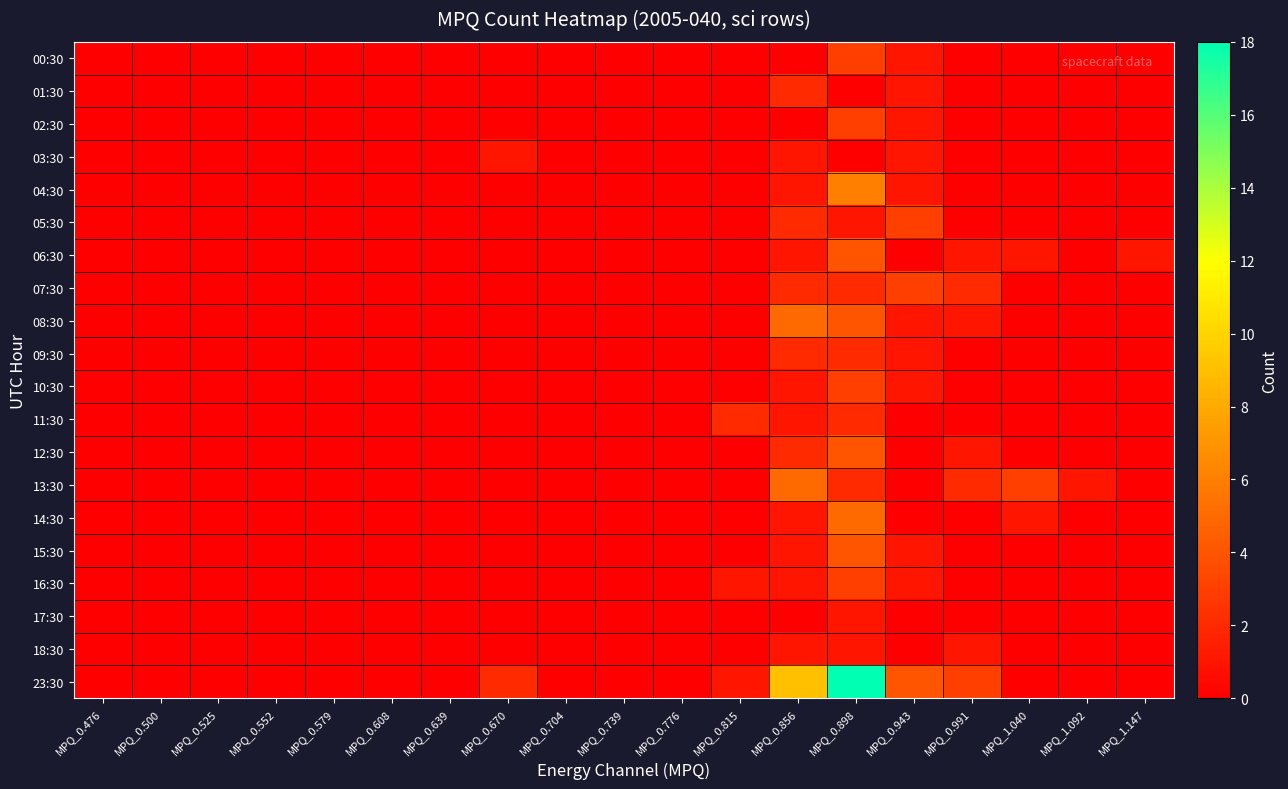

Reading left to right, list all the values displayed in this chart.

00:30: MPQ_0.476=0	MPQ_0.500=0	MPQ_0.525=0	MPQ_0.552=0	MPQ_0.579=0	MPQ_0.608=0	MPQ_0.639=0	MPQ_0.670=0	MPQ_0.704=0	MPQ_0.739=0	MPQ_0.776=0	MPQ_0.815=0	MPQ_0.856=0	MPQ_0.898=3	MPQ_0.943=1	MPQ_0.991=0	MPQ_1.040=0	MPQ_1.092=0	MPQ_1.147=0
01:30: MPQ_0.476=0	MPQ_0.500=0	MPQ_0.525=0	MPQ_0.552=0	MPQ_0.579=0	MPQ_0.608=0	MPQ_0.639=0	MPQ_0.670=0	MPQ_0.704=0	MPQ_0.739=0	MPQ_0.776=0	MPQ_0.815=0	MPQ_0.856=2	MPQ_0.898=0	MPQ_0.943=1	MPQ_0.991=0	MPQ_1.040=0	MPQ_1.092=0	MPQ_1.147=0
02:30: MPQ_0.476=0	MPQ_0.500=0	MPQ_0.525=0	MPQ_0.552=0	MPQ_0.579=0	MPQ_0.608=0	MPQ_0.639=0	MPQ_0.670=0	MPQ_0.704=0	MPQ_0.739=0	MPQ_0.776=0	MPQ_0.815=0	MPQ_0.856=0	MPQ_0.898=3	MPQ_0.943=1	MPQ_0.991=0	MPQ_1.040=0	MPQ_1.092=0	MPQ_1.147=0
03:30: MPQ_0.476=0	MPQ_0.500=0	MPQ_0.525=0	MPQ_0.552=0	MPQ_0.579=0	MPQ_0.608=0	MPQ_0.639=0	MPQ_0.670=1	MPQ_0.704=0	MPQ_0.739=0	MPQ_0.776=0	MPQ_0.815=0	MPQ_0.856=1	MPQ_0.898=0	MPQ_0.943=1	MPQ_0.991=0	MPQ_1.040=0	MPQ_1.092=0	MPQ_1.147=0
04:30: MPQ_0.476=0	MPQ_0.500=0	MPQ_0.525=0	MPQ_0.552=0	MPQ_0.579=0	MPQ_0.608=0	MPQ_0.639=0	MPQ_0.670=0	MPQ_0.704=0	MPQ_0.739=0	MPQ_0.776=0	MPQ_0.815=0	MPQ_0.856=1	MPQ_0.898=6	MPQ_0.943=1	MPQ_0.991=0	MPQ_1.040=0	MPQ_1.092=0	MPQ_1.147=0
05:30: MPQ_0.476=0	MPQ_0.500=0	MPQ_0.525=0	MPQ_0.552=0	MPQ_0.579=0	MPQ_0.608=0	MPQ_0.639=0	MPQ_0.670=0	MPQ_0.704=0	MPQ_0.739=0	MPQ_0.776=0	MPQ_0.815=0	MPQ_0.856=2	MPQ_0.898=1	MPQ_0.943=3	MPQ_0.991=0	MPQ_1.040=0	MPQ_1.092=0	MPQ_1.147=0
06:30: MPQ_0.476=0	MPQ_0.500=0	MPQ_0.525=0	MPQ_0.552=0	MPQ_0.579=0	MPQ_0.608=0	MPQ_0.639=0	MPQ_0.670=0	MPQ_0.704=0	MPQ_0.739=0	MPQ_0.776=0	MPQ_0.815=0	MPQ_0.856=1	MPQ_0.898=4	MPQ_0.943=0	MPQ_0.991=1	MPQ_1.040=1	MPQ_1.092=0	MPQ_1.147=1
07:30: MPQ_0.476=0	MPQ_0.500=0	MPQ_0.525=0	MPQ_0.552=0	MPQ_0.579=0	MPQ_0.608=0	MPQ_0.639=0	MPQ_0.670=0	MPQ_0.704=0	MPQ_0.739=0	MPQ_0.776=0	MPQ_0.815=0	MPQ_0.856=2	MPQ_0.898=2	MPQ_0.943=3	MPQ_0.991=2	MPQ_1.040=0	MPQ_1.092=0	MPQ_1.147=0
08:30: MPQ_0.476=0	MPQ_0.500=0	MPQ_0.525=0	MPQ_0.552=0	MPQ_0.579=0	MPQ_0.608=0	MPQ_0.639=0	MPQ_0.670=0	MPQ_0.704=0	MPQ_0.739=0	MPQ_0.776=0	MPQ_0.815=0	MPQ_0.856=5	MPQ_0.898=4	MPQ_0.943=1	MPQ_0.991=1	MPQ_1.040=0	MPQ_1.092=0	MPQ_1.147=0
09:30: MPQ_0.476=0	MPQ_0.500=0	MPQ_0.525=0	MPQ_0.552=0	MPQ_0.579=0	MPQ_0.608=0	MPQ_0.639=0	MPQ_0.670=0	MPQ_0.704=0	MPQ_0.739=0	MPQ_0.776=0	MPQ_0.815=0	MPQ_0.856=2	MPQ_0.898=2	MPQ_0.943=1	MPQ_0.991=0	MPQ_1.040=0	MPQ_1.092=0	MPQ_1.147=0
10:30: MPQ_0.476=0	MPQ_0.500=0	MPQ_0.525=0	MPQ_0.552=0	MPQ_0.579=0	MPQ_0.608=0	MPQ_0.639=0	MPQ_0.670=0	MPQ_0.704=0	MPQ_0.739=0	MPQ_0.776=0	MPQ_0.815=0	MPQ_0.856=1	MPQ_0.898=3	MPQ_0.943=1	MPQ_0.991=0	MPQ_1.040=0	MPQ_1.092=0	MPQ_1.147=0
11:30: MPQ_0.476=0	MPQ_0.500=0	MPQ_0.525=0	MPQ_0.552=0	MPQ_0.579=0	MPQ_0.608=0	MPQ_0.639=0	MPQ_0.670=0	MPQ_0.704=0	MPQ_0.739=0	MPQ_0.776=0	MPQ_0.815=2	MPQ_0.856=1	MPQ_0.898=2	MPQ_0.943=0	MPQ_0.991=0	MPQ_1.040=0	MPQ_1.092=0	MPQ_1.147=0
12:30: MPQ_0.476=0	MPQ_0.500=0	MPQ_0.525=0	MPQ_0.552=0	MPQ_0.579=0	MPQ_0.608=0	MPQ_0.639=0	MPQ_0.670=0	MPQ_0.704=0	MPQ_0.739=0	MPQ_0.776=0	MPQ_0.815=0	MPQ_0.856=2	MPQ_0.898=4	MPQ_0.943=0	MPQ_0.991=1	MPQ_1.040=0	MPQ_1.092=0	MPQ_1.147=0
13:30: MPQ_0.476=0	MPQ_0.500=0	MPQ_0.525=0	MPQ_0.552=0	MPQ_0.579=0	MPQ_0.608=0	MPQ_0.639=0	MPQ_0.670=0	MPQ_0.704=0	MPQ_0.739=0	MPQ_0.776=0	MPQ_0.815=0	MPQ_0.856=5	MPQ_0.898=2	MPQ_0.943=0	MPQ_0.991=2	MPQ_1.040=3	MPQ_1.092=1	MPQ_1.147=0
14:30: MPQ_0.476=0	MPQ_0.500=0	MPQ_0.525=0	MPQ_0.552=0	MPQ_0.579=0	MPQ_0.608=0	MPQ_0.639=0	MPQ_0.670=0	MPQ_0.704=0	MPQ_0.739=0	MPQ_0.776=0	MPQ_0.815=0	MPQ_0.856=1	MPQ_0.898=5	MPQ_0.943=0	MPQ_0.991=0	MPQ_1.040=1	MPQ_1.092=0	MPQ_1.147=0
15:30: MPQ_0.476=0	MPQ_0.500=0	MPQ_0.525=0	MPQ_0.552=0	MPQ_0.579=0	MPQ_0.608=0	MPQ_0.639=0	MPQ_0.670=0	MPQ_0.704=0	MPQ_0.739=0	MPQ_0.776=0	MPQ_0.815=0	MPQ_0.856=1	MPQ_0.898=4	MPQ_0.943=1	MPQ_0.991=0	MPQ_1.040=0	MPQ_1.092=0	MPQ_1.147=0
16:30: MPQ_0.476=0	MPQ_0.500=0	MPQ_0.525=0	MPQ_0.552=0	MPQ_0.579=0	MPQ_0.608=0	MPQ_0.639=0	MPQ_0.670=0	MPQ_0.704=0	MPQ_0.739=0	MPQ_0.776=0	MPQ_0.815=1	MPQ_0.856=1	MPQ_0.898=3	MPQ_0.943=1	MPQ_0.991=0	MPQ_1.040=0	MPQ_1.092=0	MPQ_1.147=0
17:30: MPQ_0.476=0	MPQ_0.500=0	MPQ_0.525=0	MPQ_0.552=0	MPQ_0.579=0	MPQ_0.608=0	MPQ_0.639=0	MPQ_0.670=0	MPQ_0.704=0	MPQ_0.739=0	MPQ_0.776=0	MPQ_0.815=0	MPQ_0.856=0	MPQ_0.898=1	MPQ_0.943=0	MPQ_0.991=0	MPQ_1.040=0	MPQ_1.092=0	MPQ_1.147=0
18:30: MPQ_0.476=0	MPQ_0.500=0	MPQ_0.525=0	MPQ_0.552=0	MPQ_0.579=0	MPQ_0.608=0	MPQ_0.639=0	MPQ_0.670=0	MPQ_0.704=0	MPQ_0.739=0	MPQ_0.776=0	MPQ_0.815=0	MPQ_0.856=1	MPQ_0.898=1	MPQ_0.943=0	MPQ_0.991=1	MPQ_1.040=0	MPQ_1.092=0	MPQ_1.147=0
23:30: MPQ_0.476=0	MPQ_0.500=0	MPQ_0.525=0	MPQ_0.552=0	MPQ_0.579=0	MPQ_0.608=0	MPQ_0.639=0	MPQ_0.670=2	MPQ_0.704=0	MPQ_0.739=0	MPQ_0.776=0	MPQ_0.815=1	MPQ_0.856=9	MPQ_0.898=18	MPQ_0.943=4	MPQ_0.991=3	MPQ_1.040=0	MPQ_1.092=0	MPQ_1.147=0